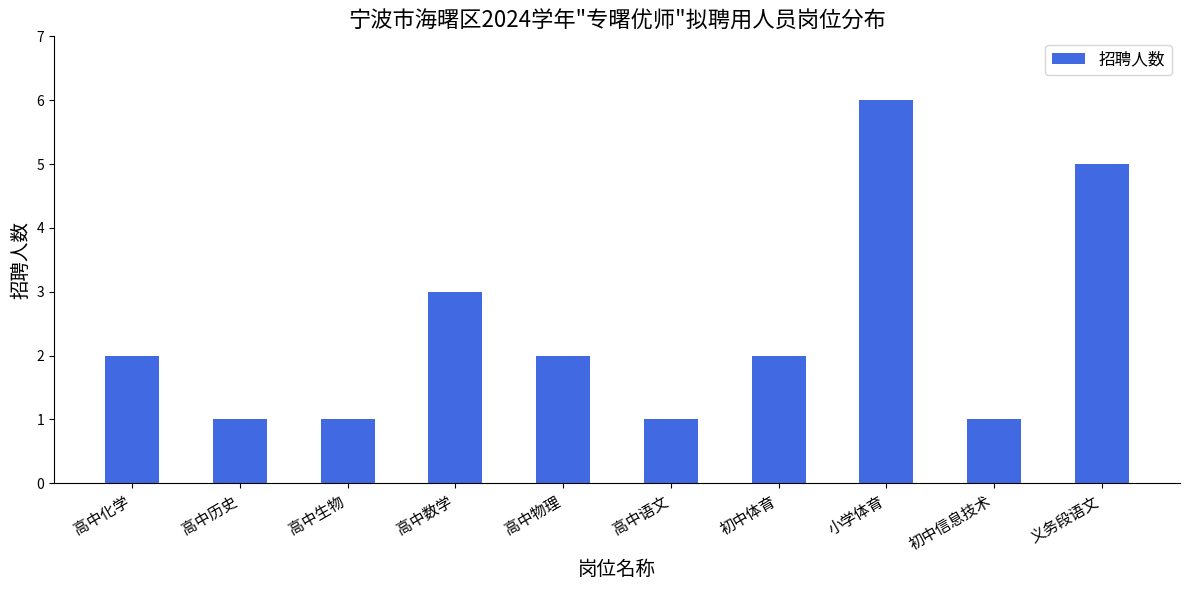

Reading right to left, transcribe all the data shown in this chart.

义务段语文=5	初中信息技术=1	小学体育=6	初中体育=2	高中语文=1	高中物理=2	高中数学=3	高中生物=1	高中历史=1	高中化学=2